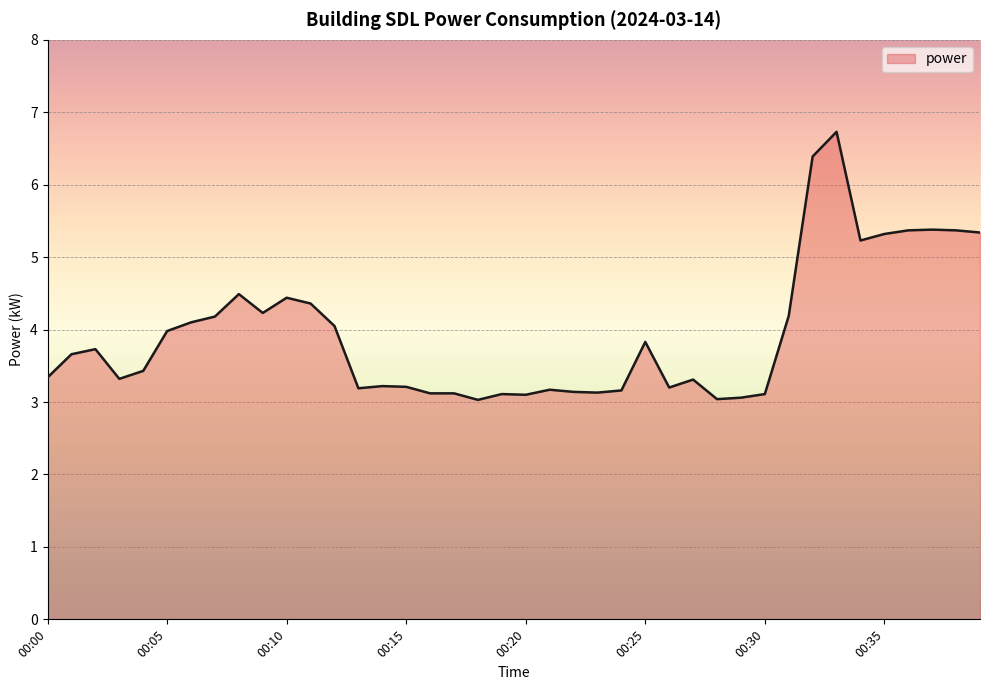

What is the smallest value displayed?

3.0